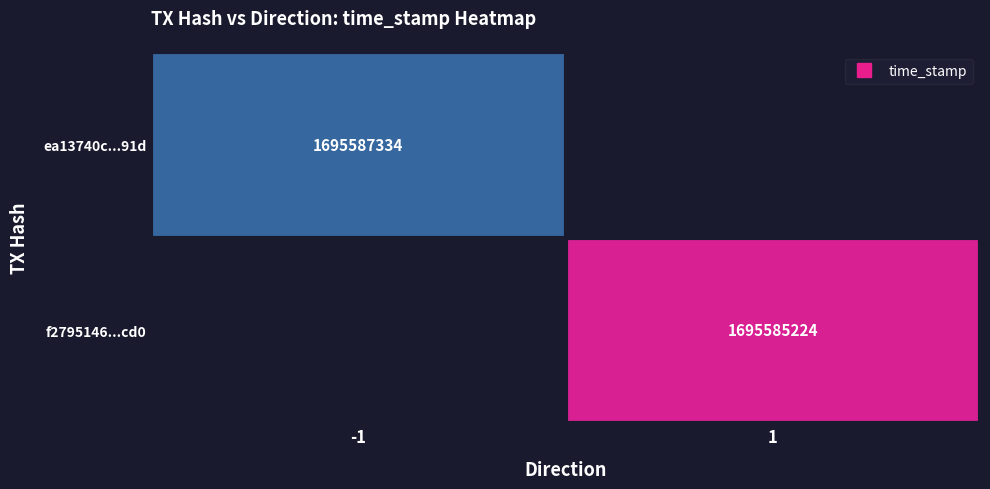

Where is ea13740c...91d nearest to the value 1695587334?

-1